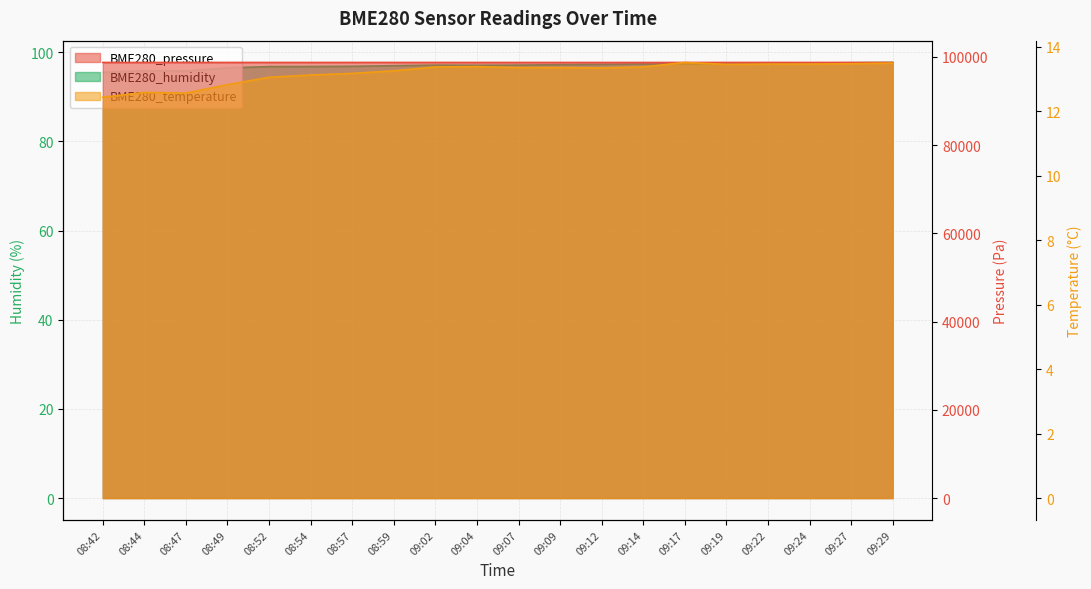

Which series has the largest range (max minus min)?

BME280_pressure